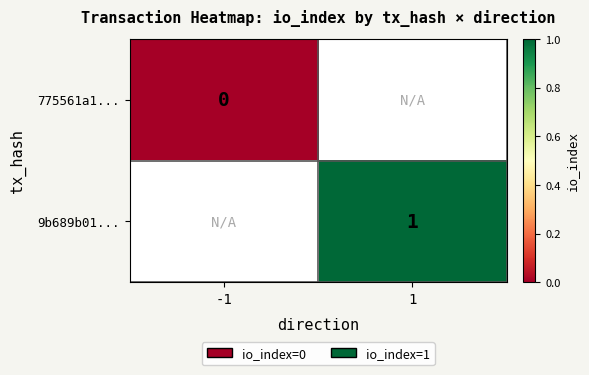

The value of 9b689b01... at 1 is 1. True or false?

True